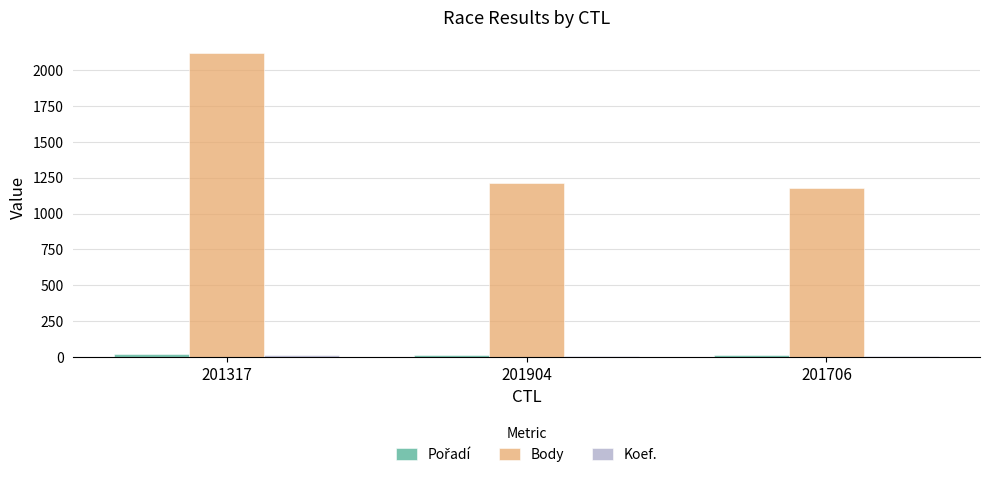

The value of Body at 201706 is 1176. True or false?

True